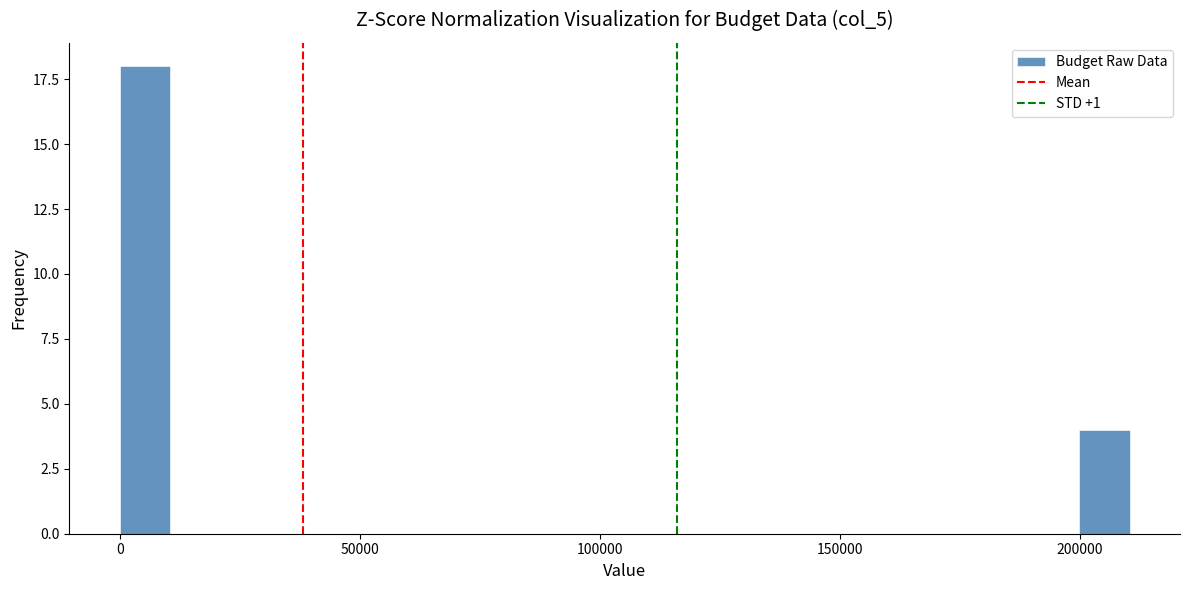

Around what value on the x-axis is the tallest bar? Give the approximate position of its centre, as read against the axis.

5000